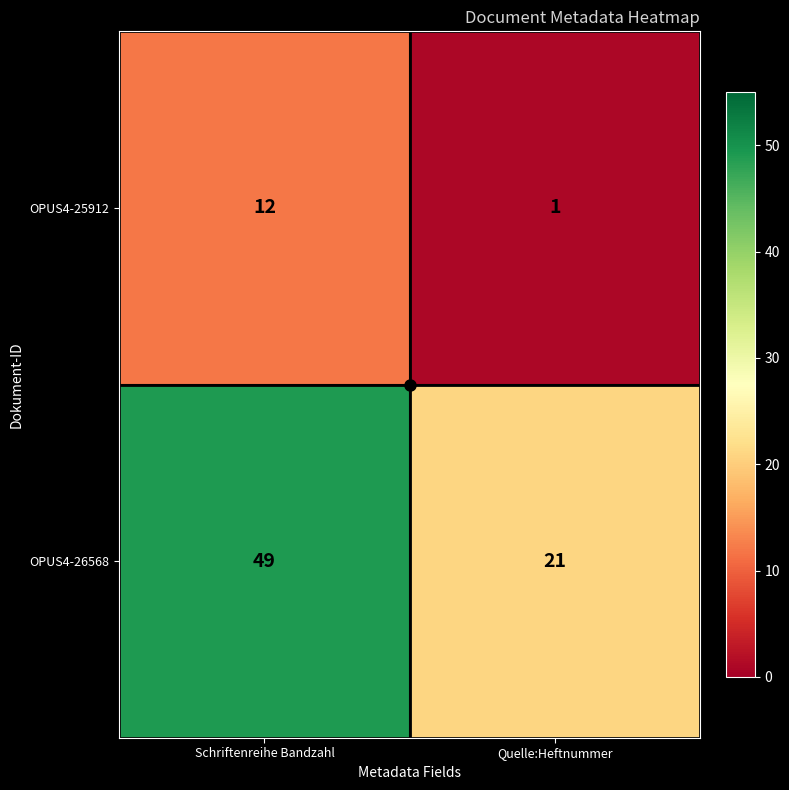

Which category has the highest value in the OPUS4-26568 series?

Schriftenreihe Bandzahl